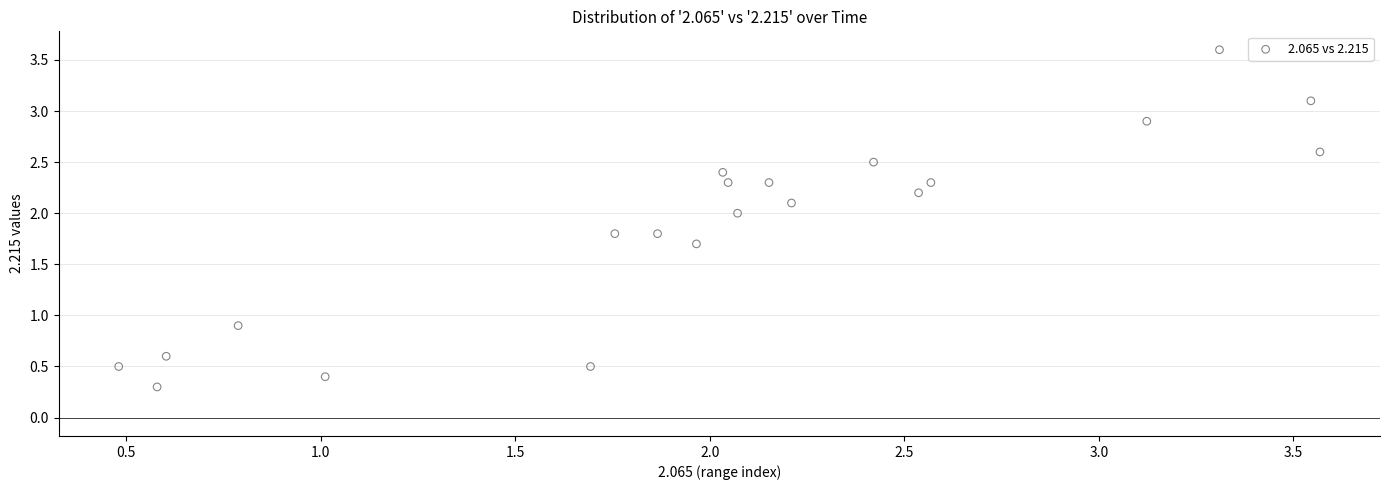

What is the range of X values (max minus min)?

3.1